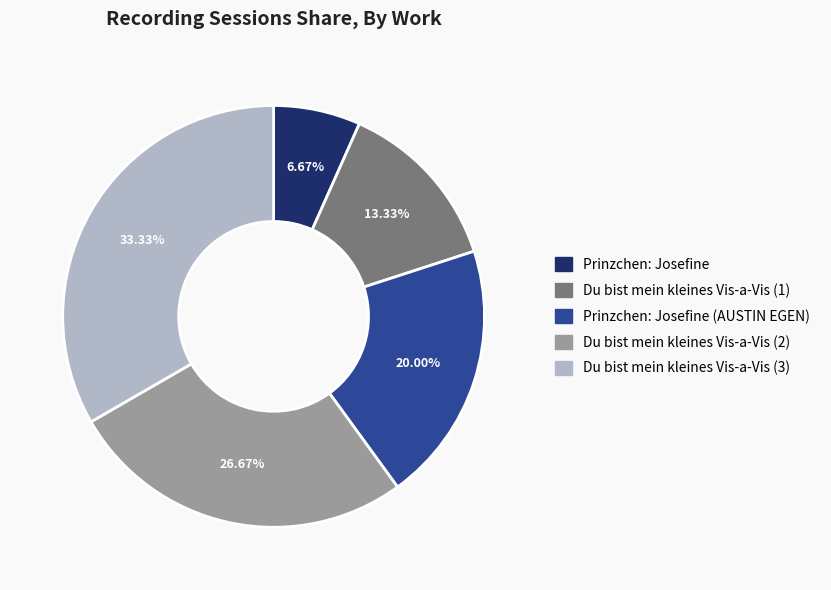

Between Du bist mein kleines Vis-a-Vis (2) and Prinzchen: Josefine (AUSTIN EGEN), which is larger?

Du bist mein kleines Vis-a-Vis (2)